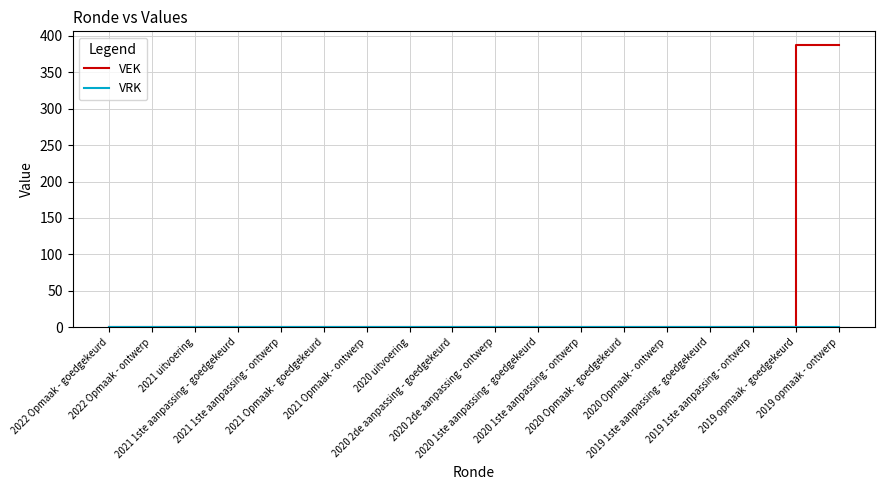

What is the greatest value displayed?

387